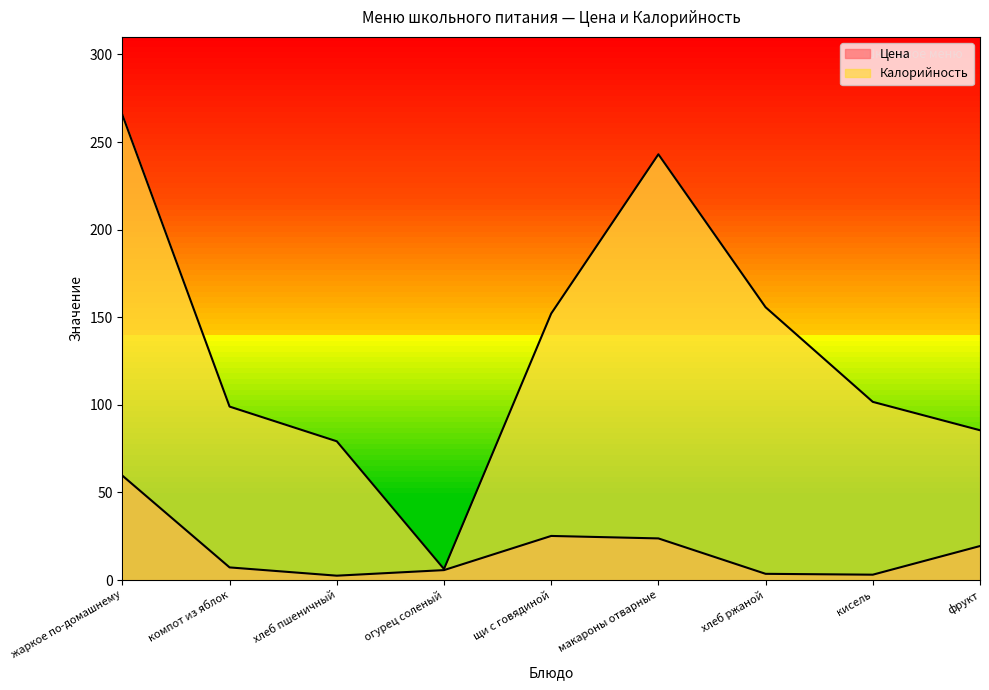

List the series in order of their peak value, lowest first.

Цена, Калорийность